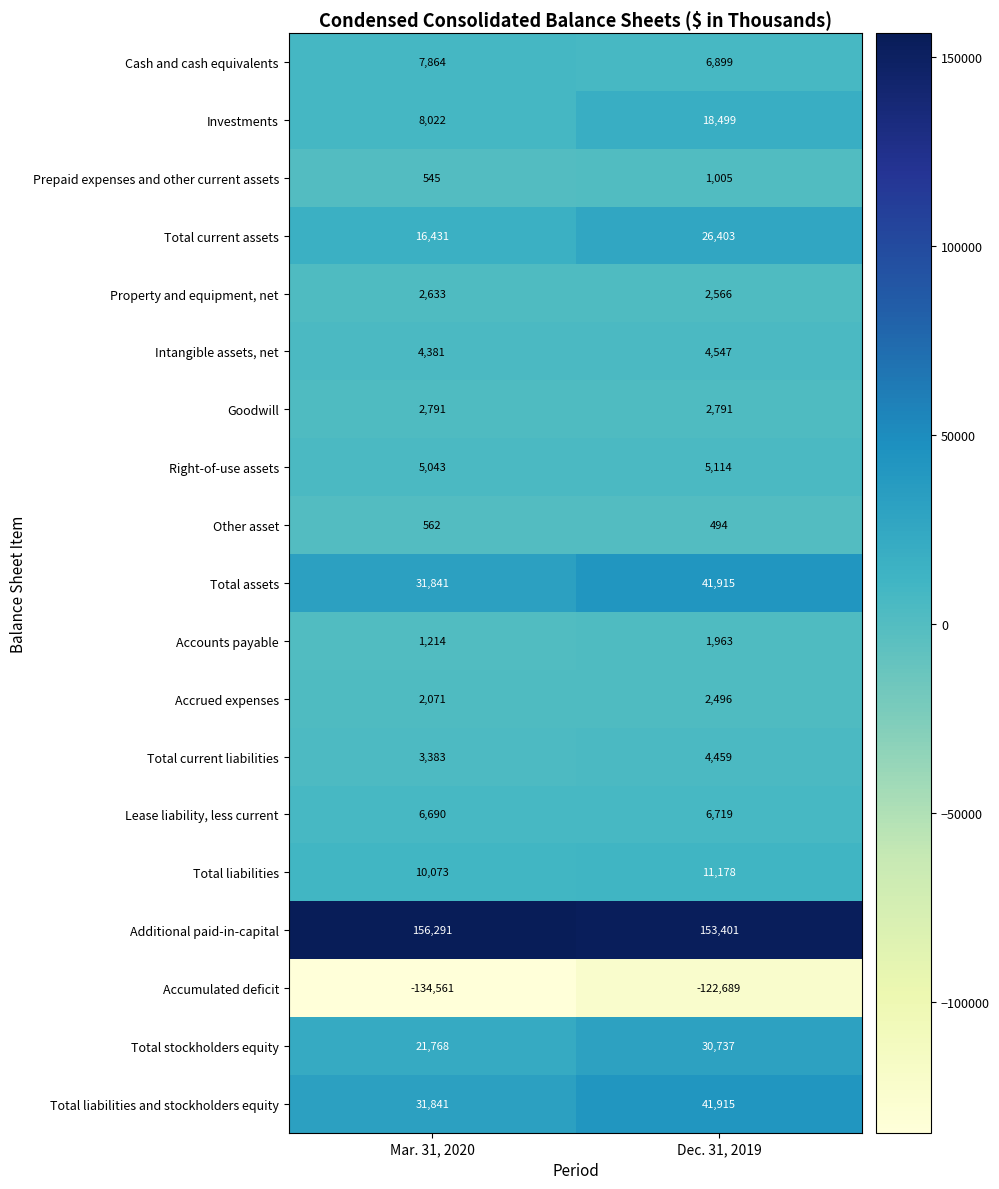

At which category is the sum across all series the highest?

Dec. 31, 2019